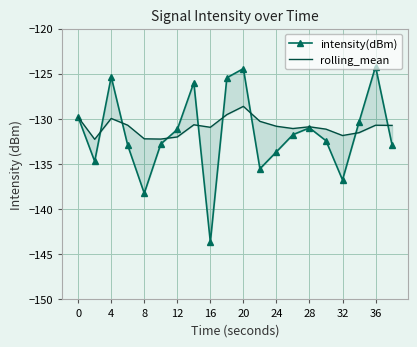

How many times do rolling_mean and intensity(dBm) cross each other?

8